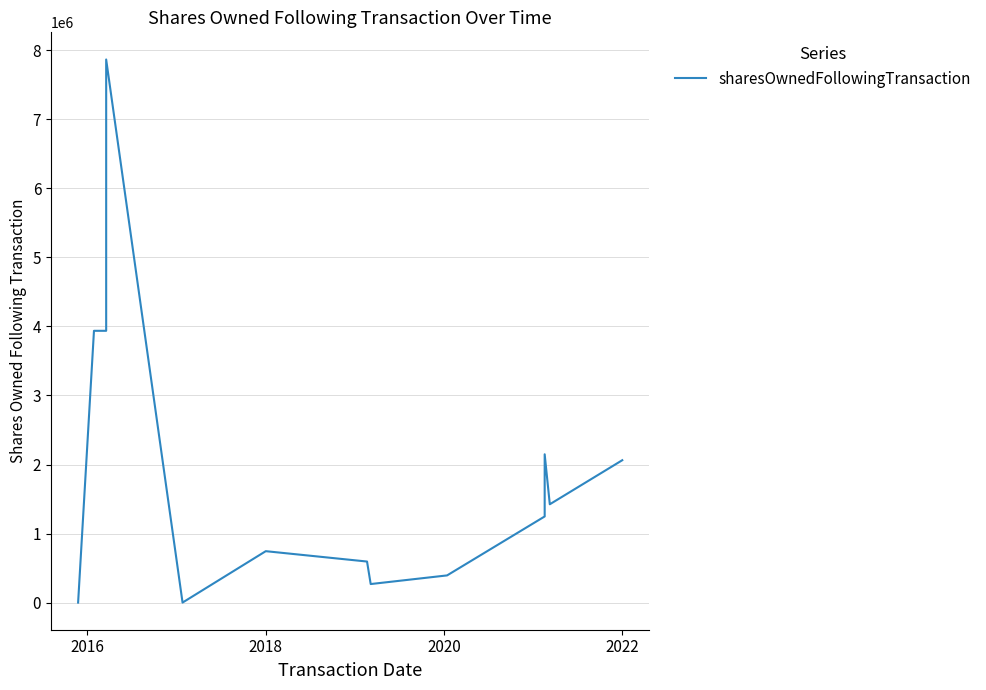

Reading right to left, extract all data points from this chart.

2063272	1425344	2149001	1249001	395600	270600	596434	746434	2500	7863929	3936429	3936429	2500